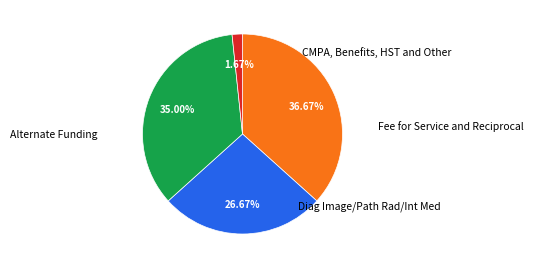

Is there a majority slice in this chart?

No